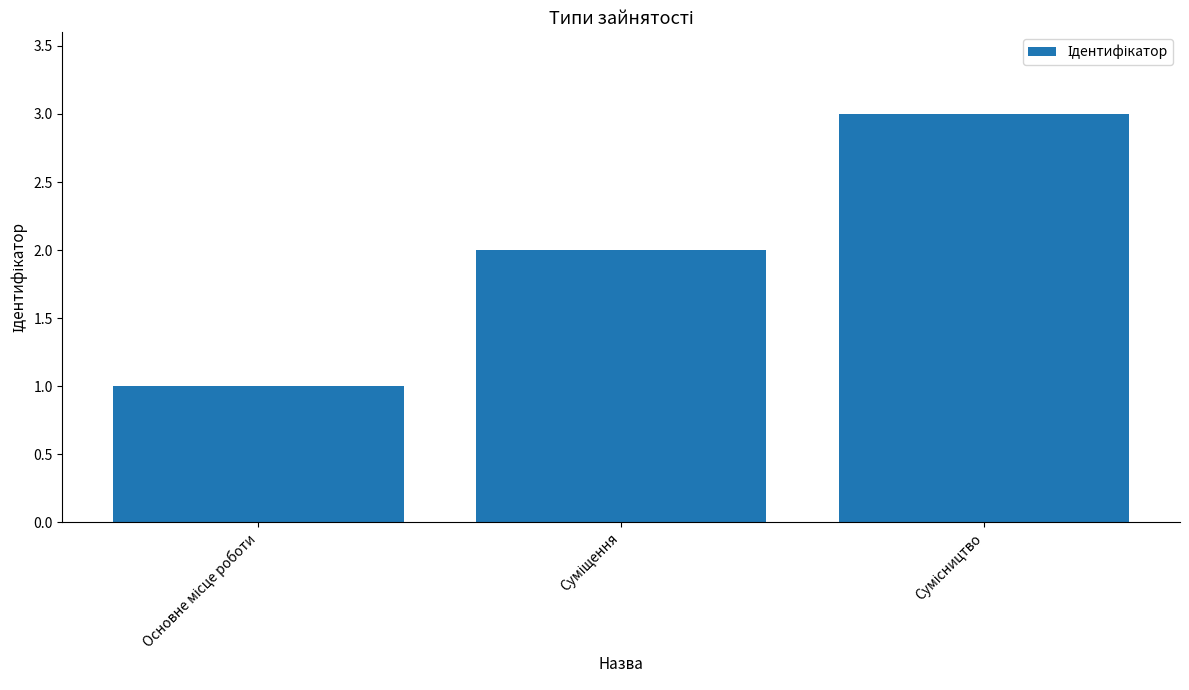

Reading left to right, extract all data points from this chart.

1	2	3